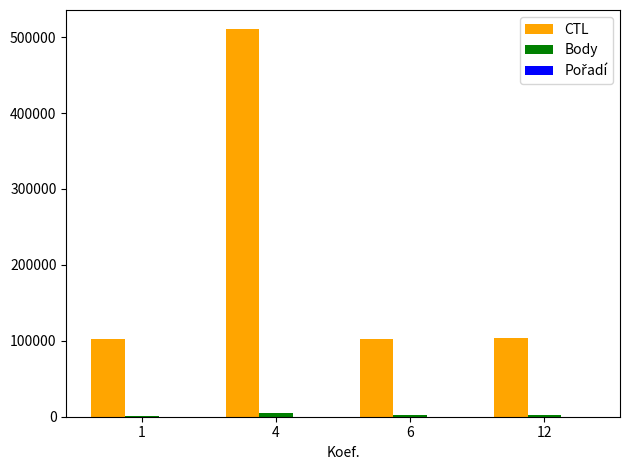

The value of CTL at 12 is 103206. True or false?

True